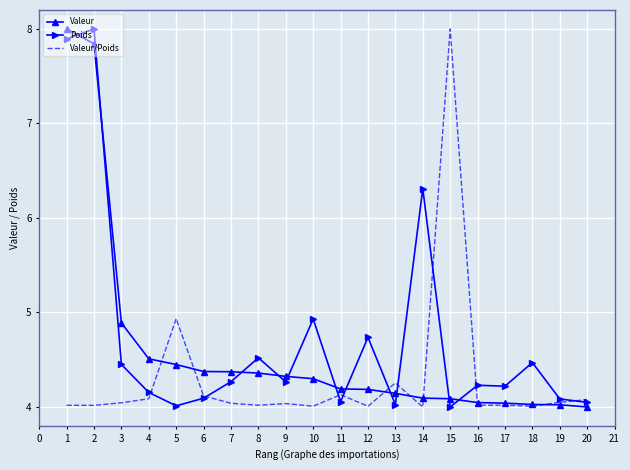

True or false: Valeur and Poids cross at least once.

True